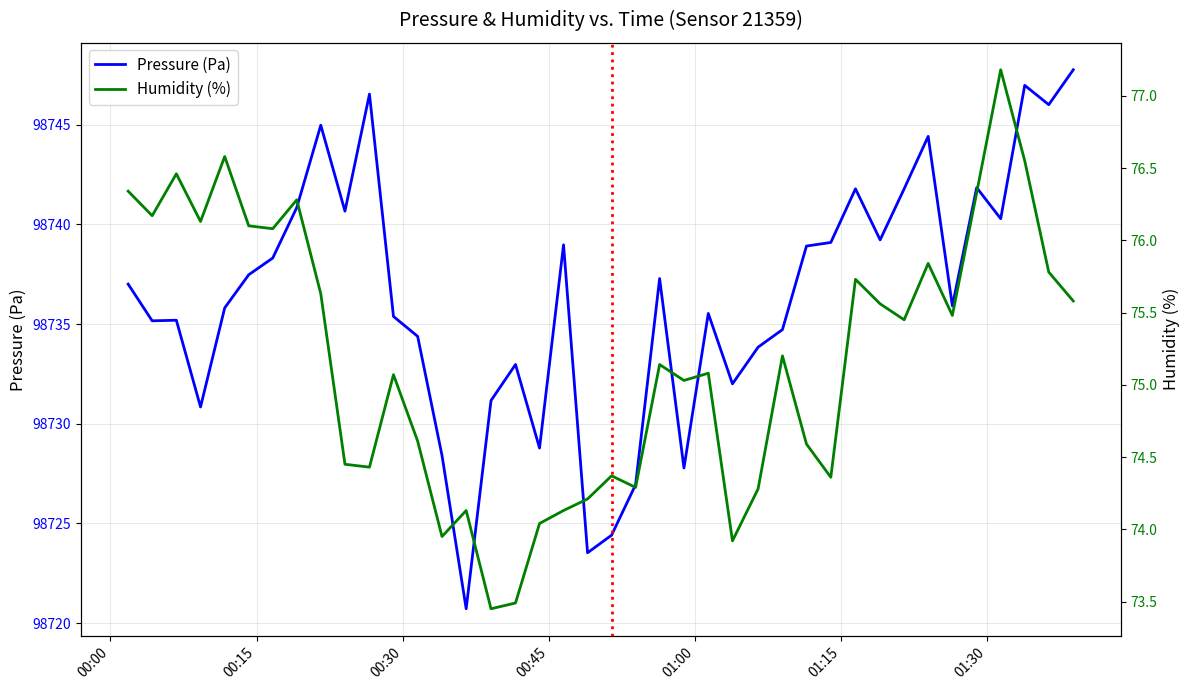

True or false: Humidity (%) has a value of 49.6 at 01:00.

False